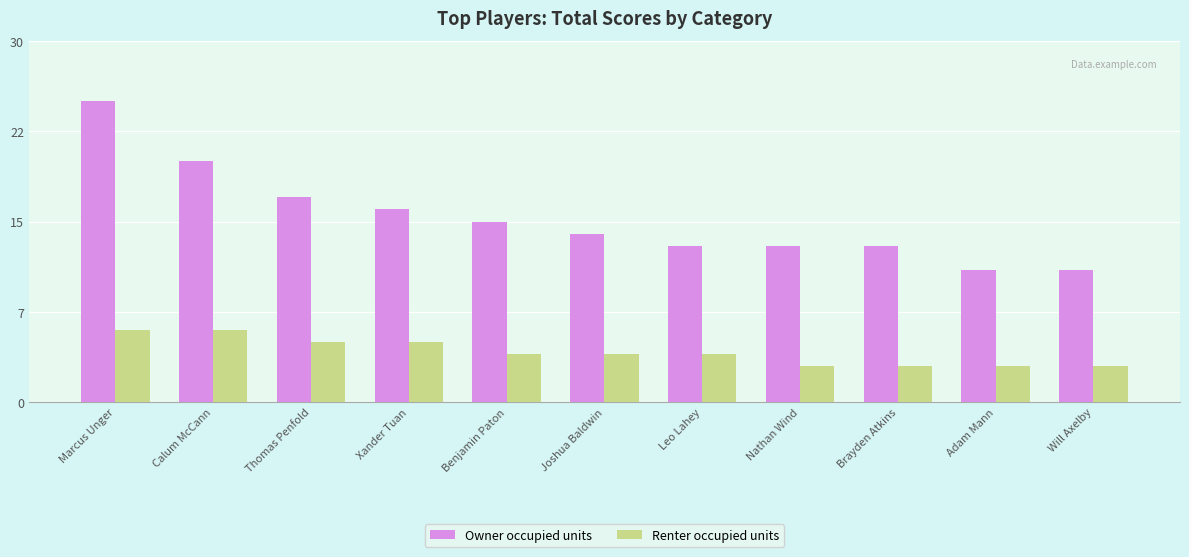

Are the bars horizontal?

No